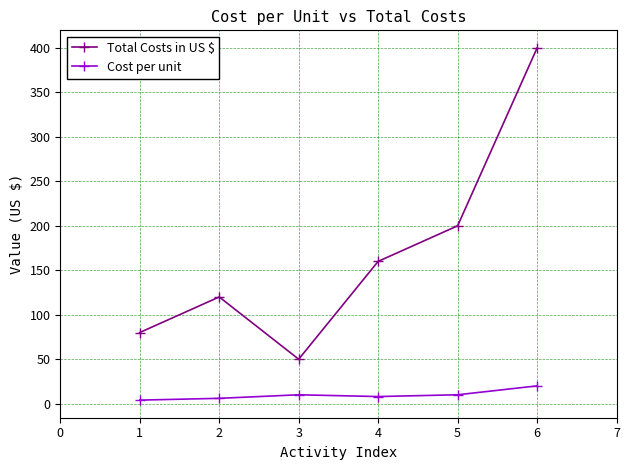

Between 2 and 3, which series saw the biggest shift?

Total Costs in US $